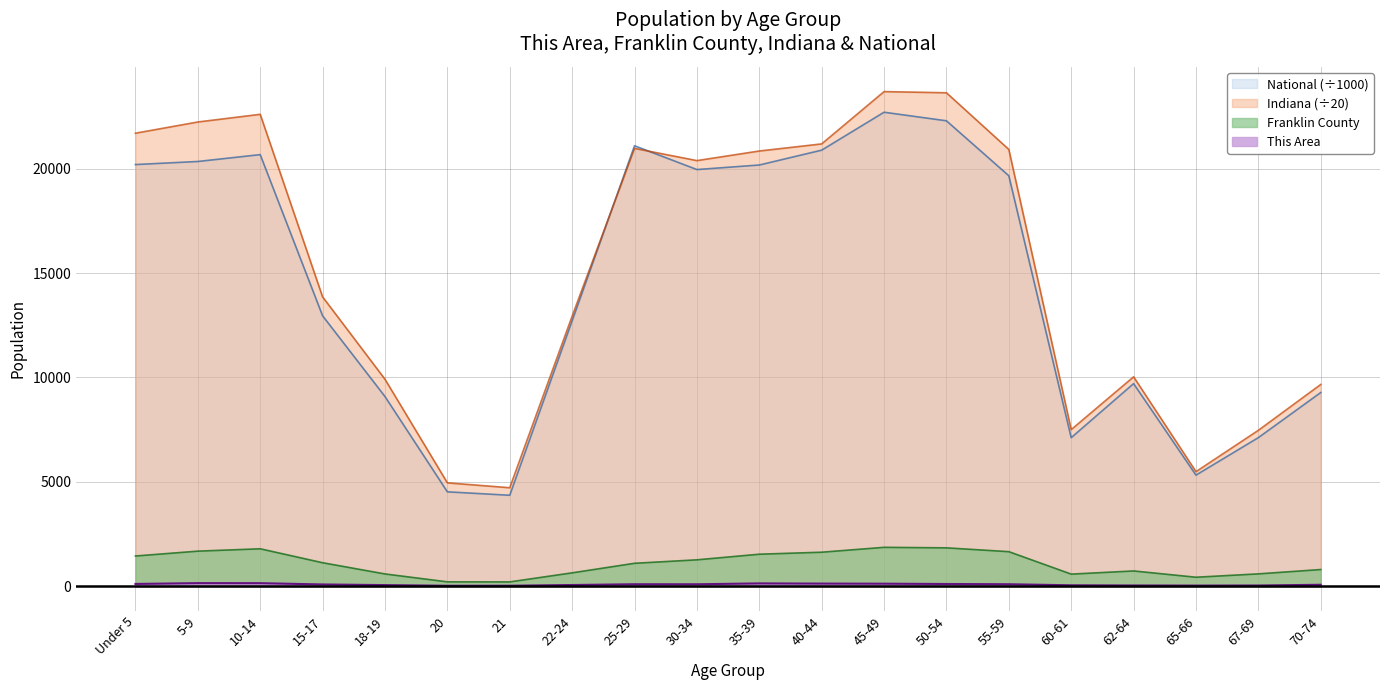

Where is the first local maximum for Franklin County?

10-14